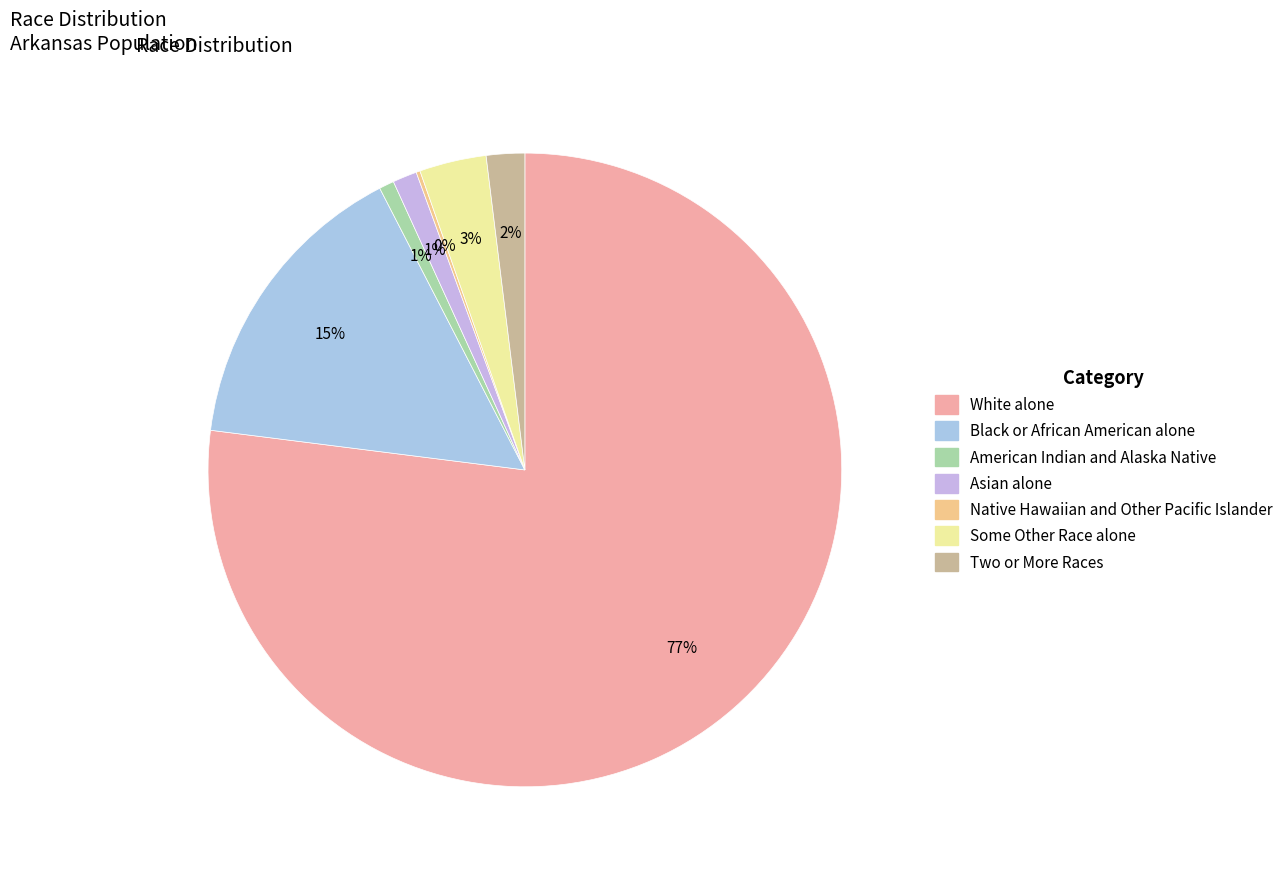

How many slices are in this pie chart?

7